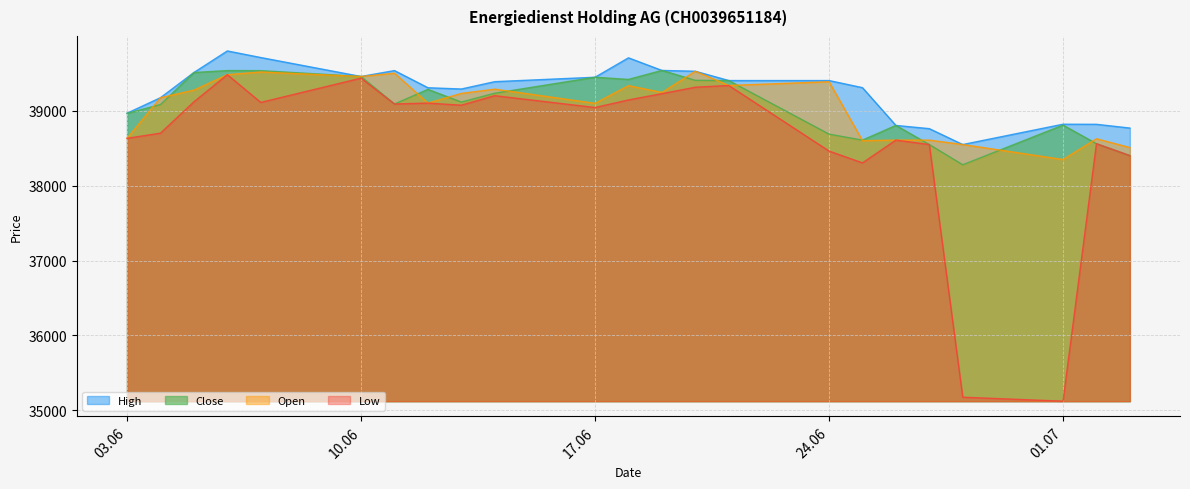

Read the Close value at 06.06.2024, to the nearest 100.

39500